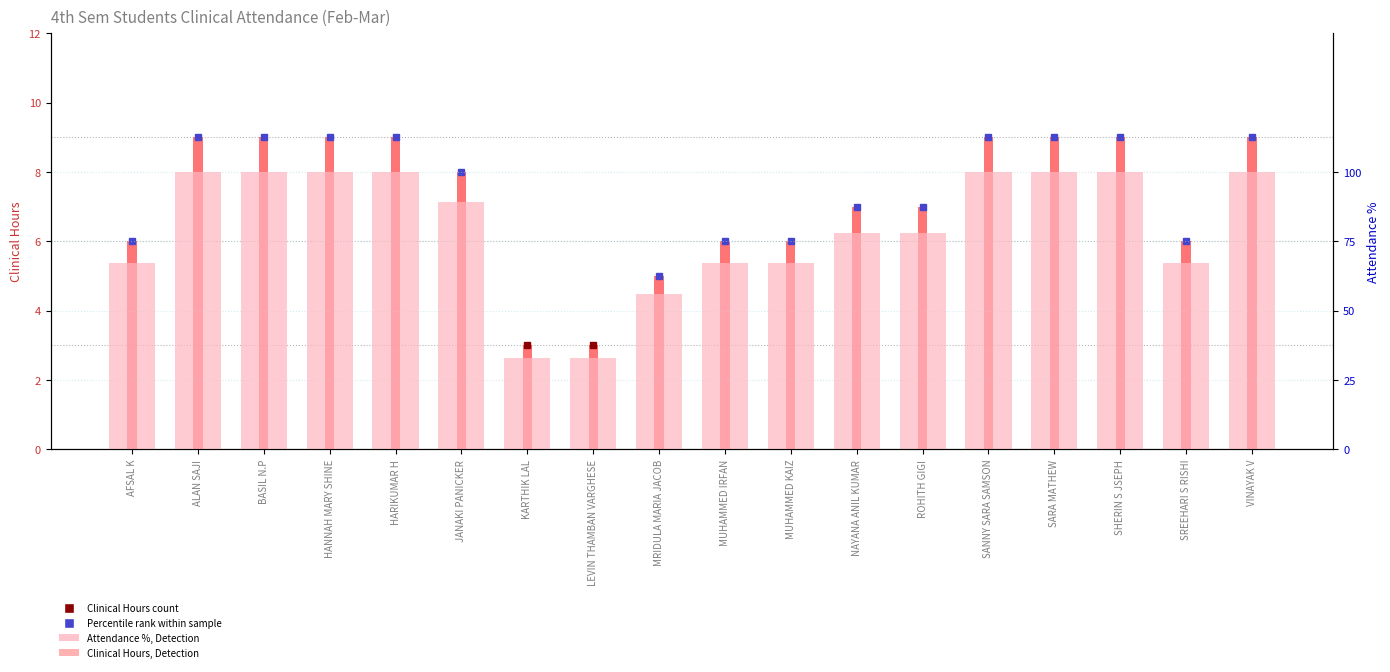

List the labels in order of Clinical Hours (9hrs) value, smallest first.

KARTHIK LAL, LEVIN THAMBAN VARGHESE, MRIDULA MARIA JACOB, AFSAL K, MUHAMMED IRFAN, MUHAMMED KAIZ, SREEHARI S RISHI, NAYANA ANIL KUMAR, ROHITH GIGI, JANAKI PANICKER, ALAN SAJI, BASIL N.P, HANNAH MARY SHINE, HARIKUMAR H, SANNY SARA SAMSON, SARA MATHEW, SHERIN S JSEPH, VINAYAK V